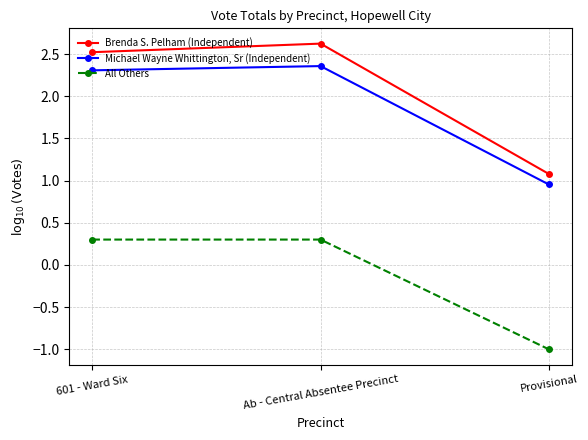

What is the label of the 1st point from the left?

601 - Ward Six